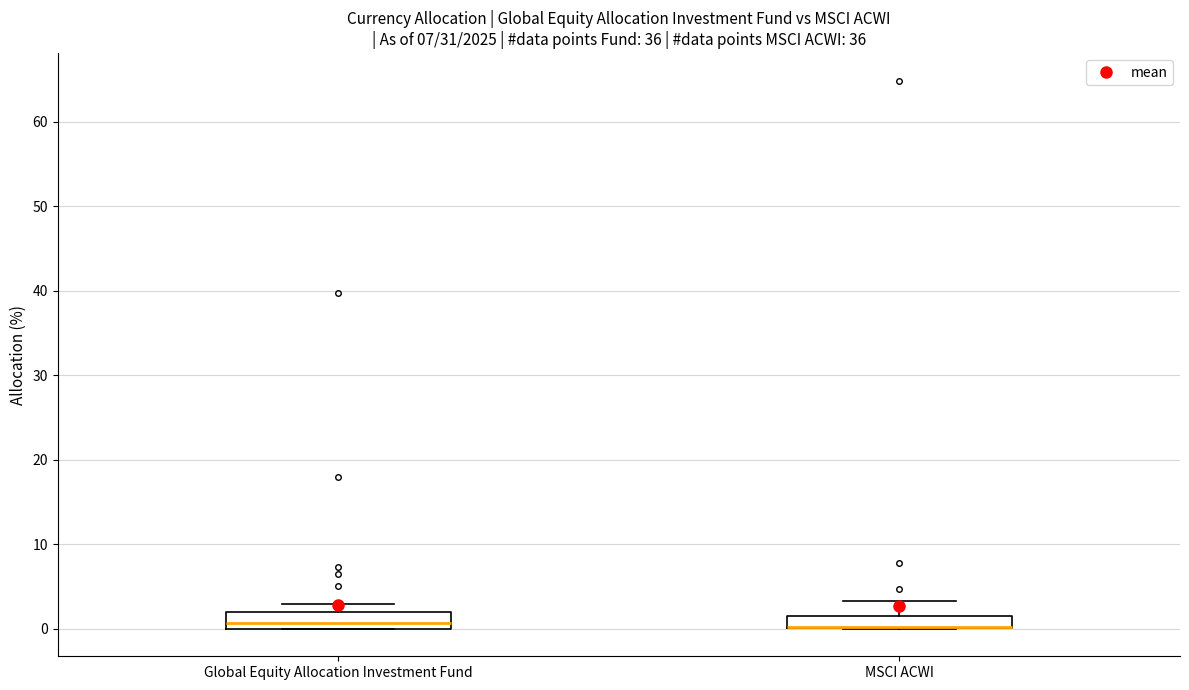

Where is the lower edge of the box for MSCI ACWI on the y-axis? The values are not printed on the chart, so give them approximately, as read against the axis.

0